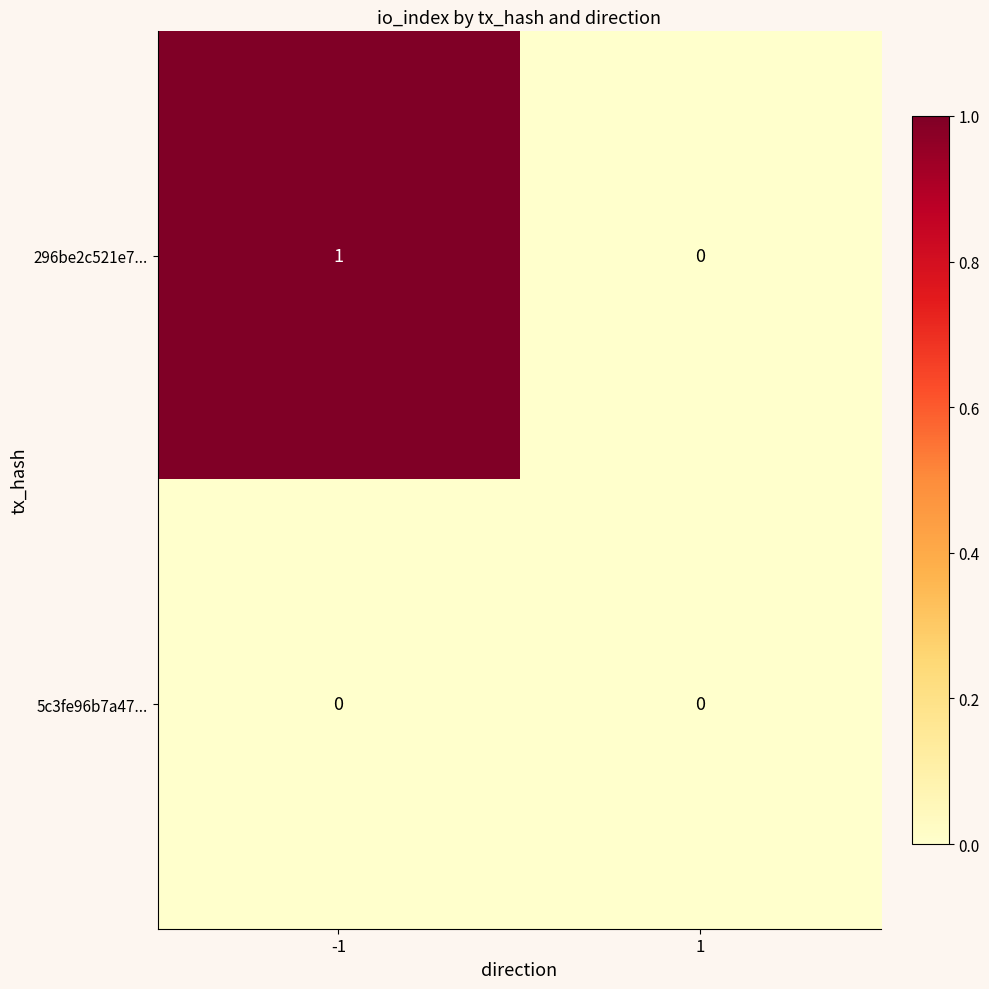

Which series changed the most between -1 and 1?

296be2c521e7...